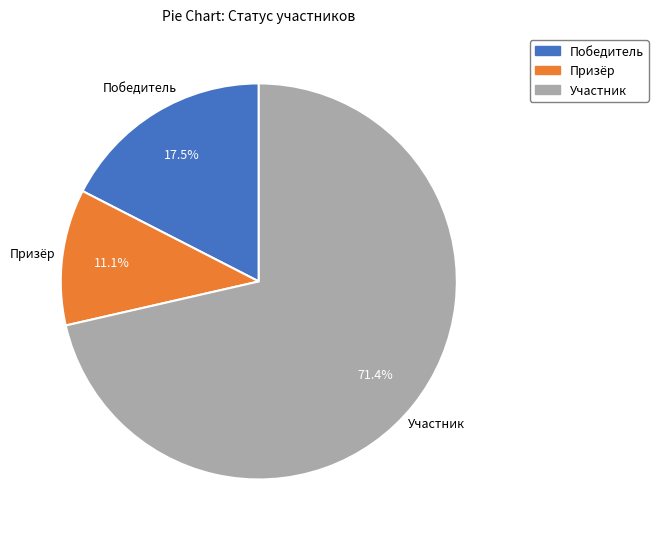

Is Участник the majority of the pie?

Yes